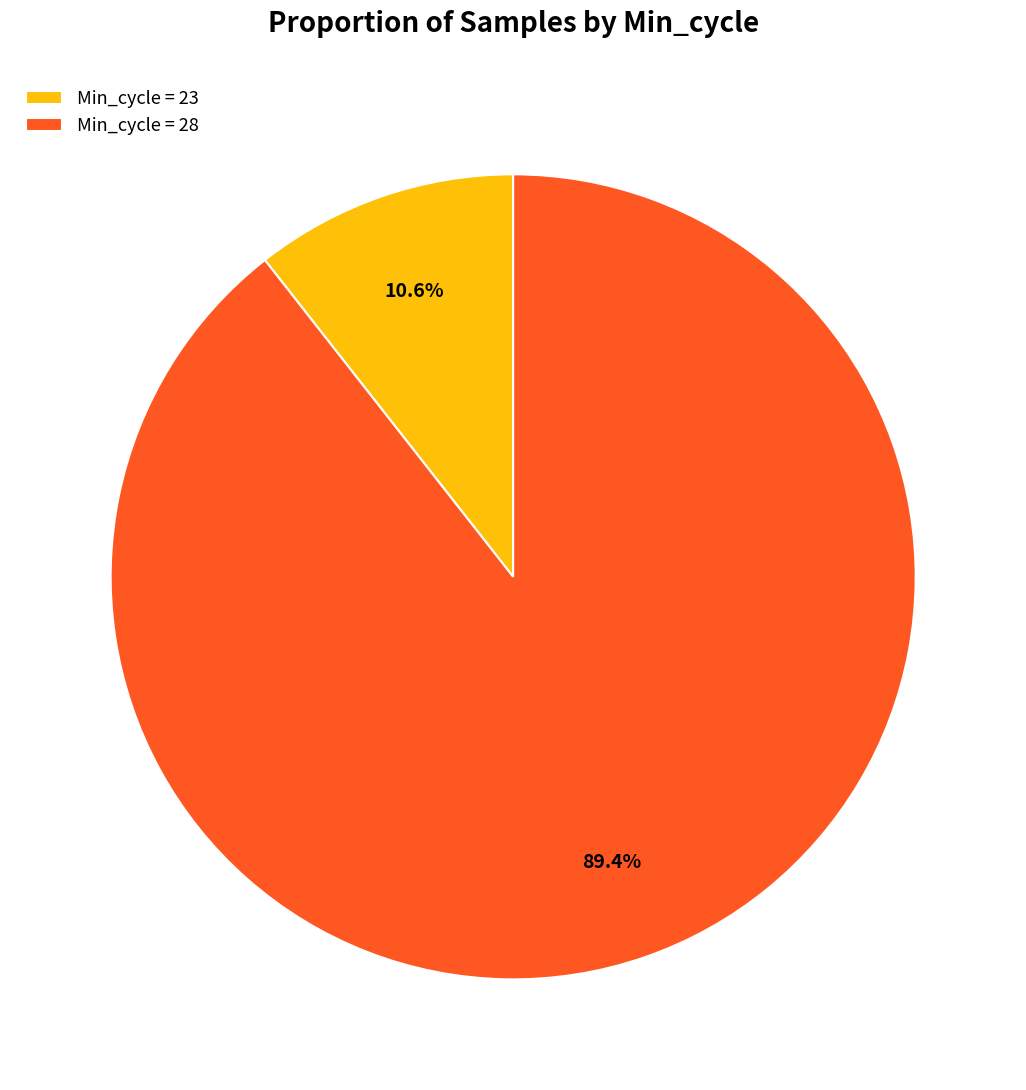

Rank the categories by value from lowest to highest.

Min_cycle = 23, Min_cycle = 28